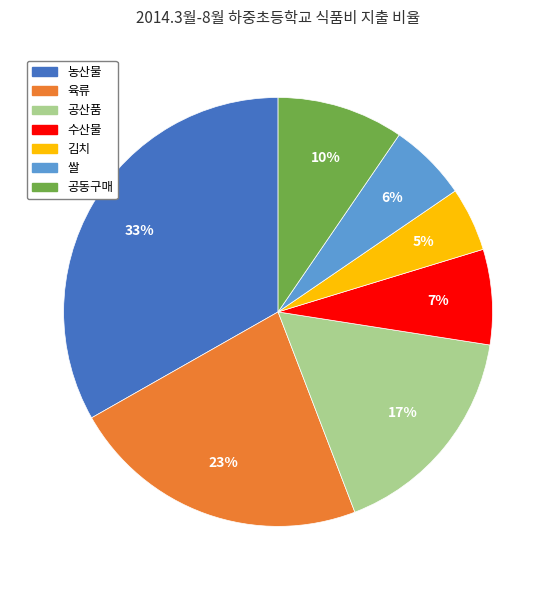

Between 김치 and 공동구매, which is larger?

공동구매